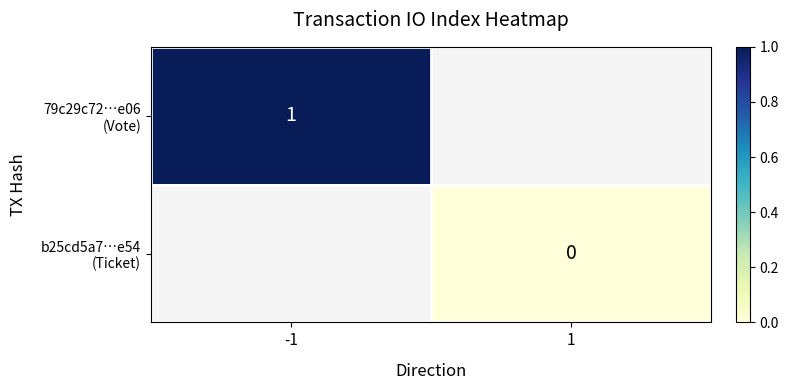

Rank the series by their average value, from highest to lowest.

79c29c72…e06 (Vote), b25cd5a7…e54 (Ticket)